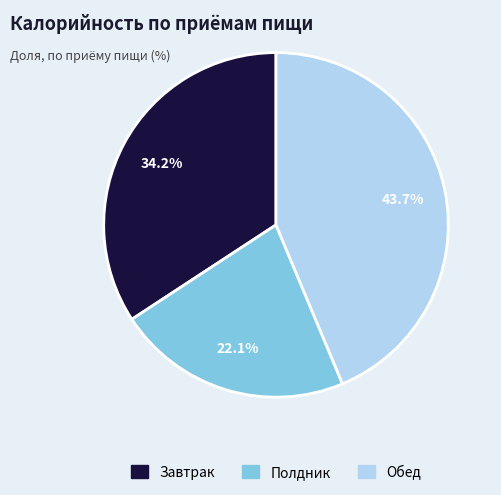

What is the ratio of the value at Полдник to the value at Обед?

0.5